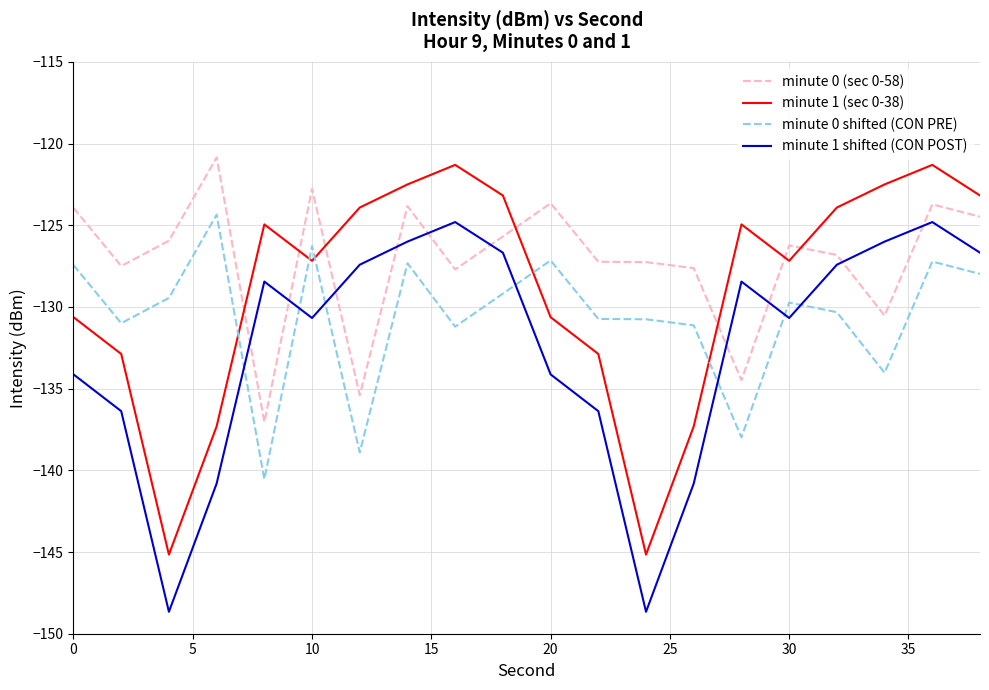

How many intersections are there between minute 1 shifted (CON POST) and minute 0 shifted (CON PRE)?

7